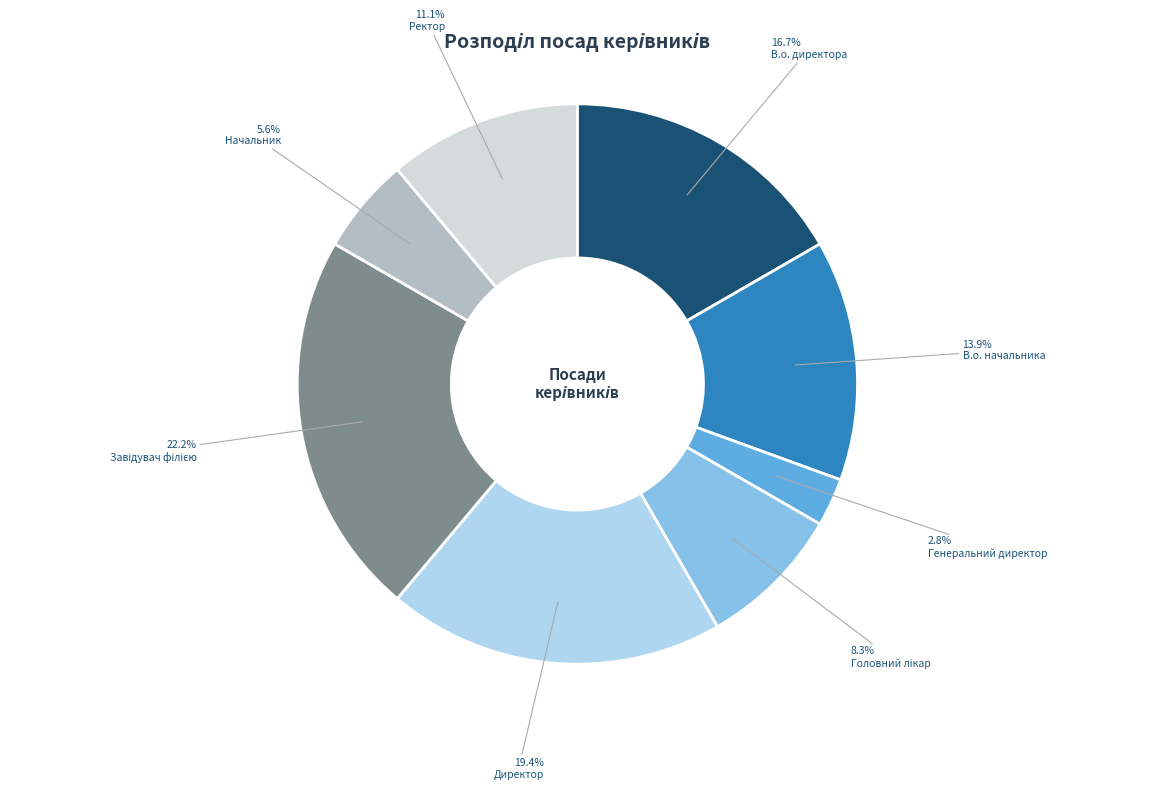

How many slices are in this pie chart?

8